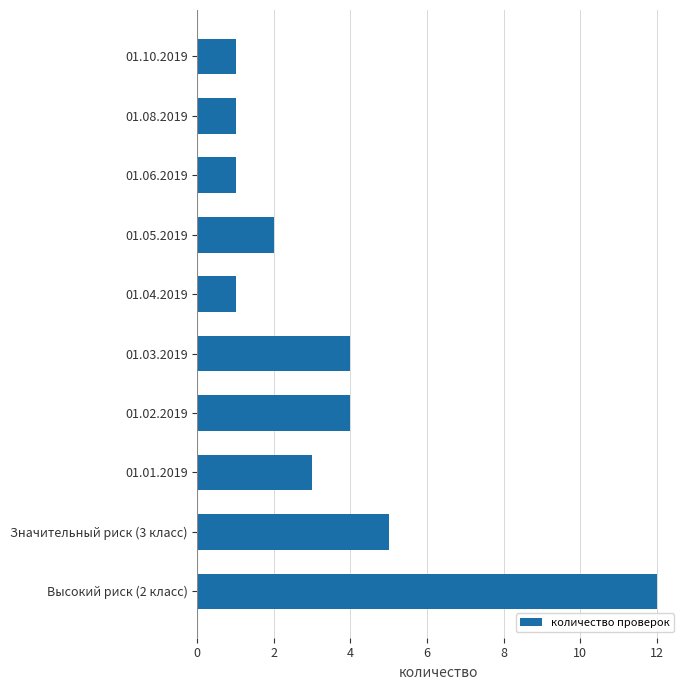

The chart shows a value of 1 at 01.04.2019. True or false?

True